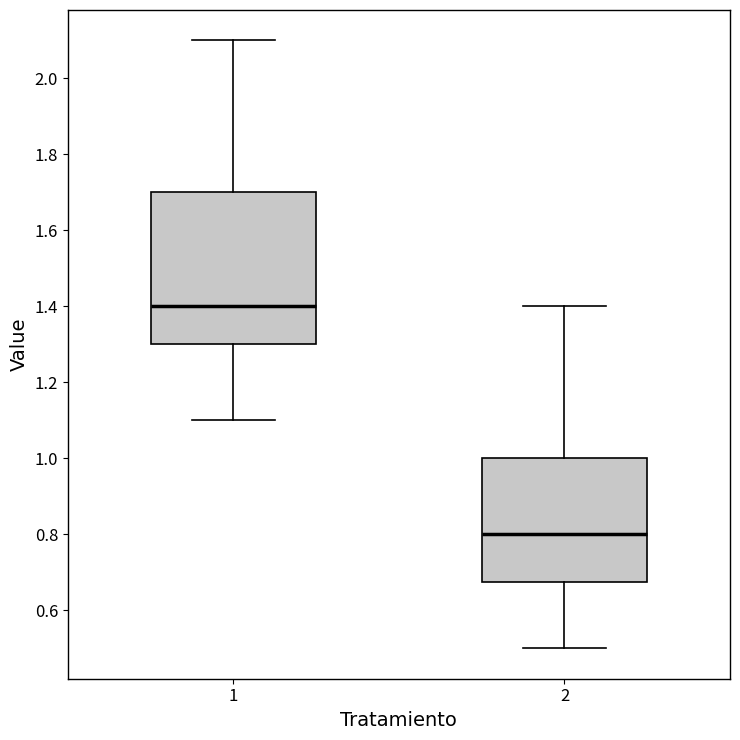

Reading left to right, read every box against the y-axis: the position of its median line, the range the box covers, and the ends of its whiskers. The values are not printed on the chart, so give them approximately, as read against the axis.

1: median 1.40, box 1.30 to 1.70, whiskers 1.10 to 2.10
2: median 0.80, box 0.68 to 1.00, whiskers 0.50 to 1.40